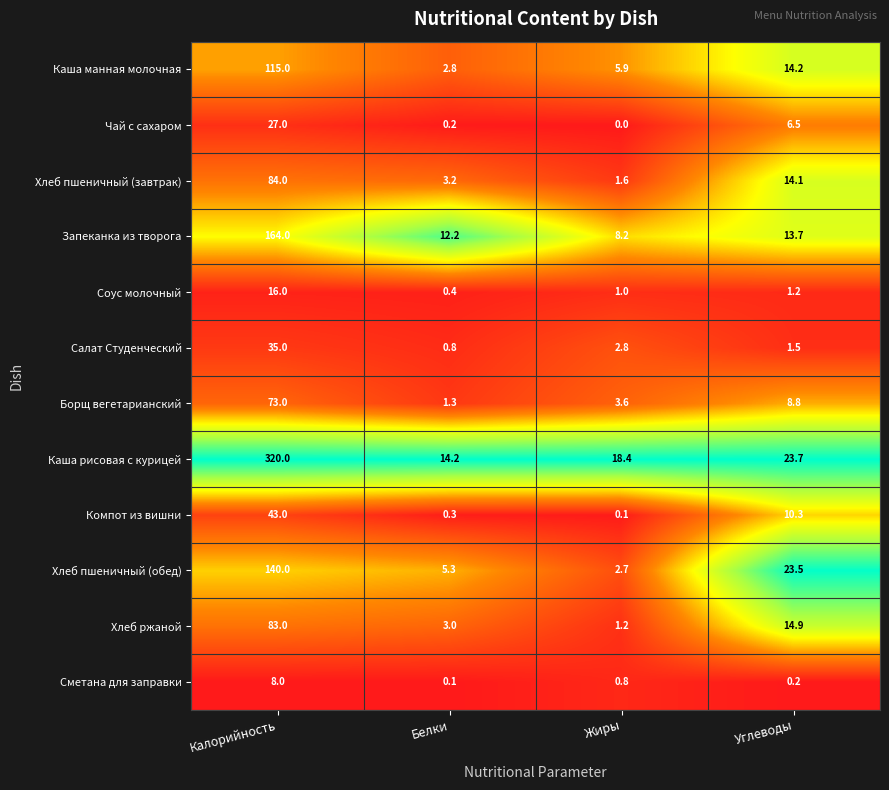

What is the maximum value shown in the chart?

320.0